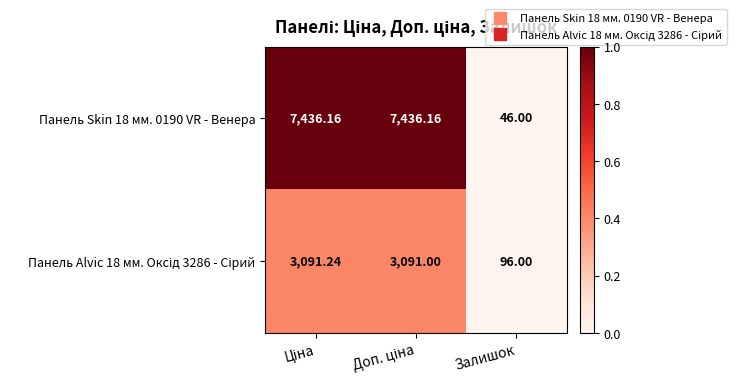

Which category has the lowest value in the Панель Skin 18 мм. 0190 VR - Венера series?

Залишок